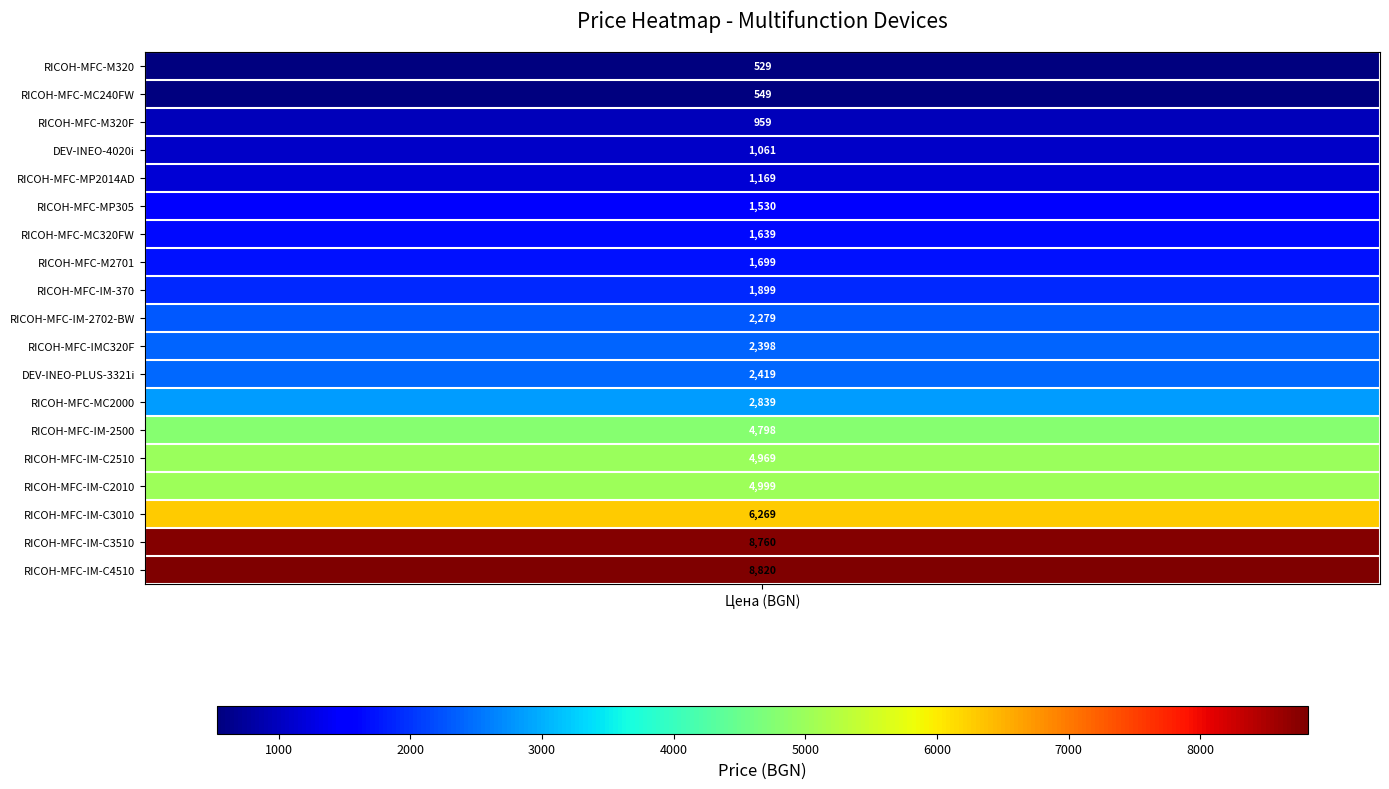

What is the sum of all values?

59583.8